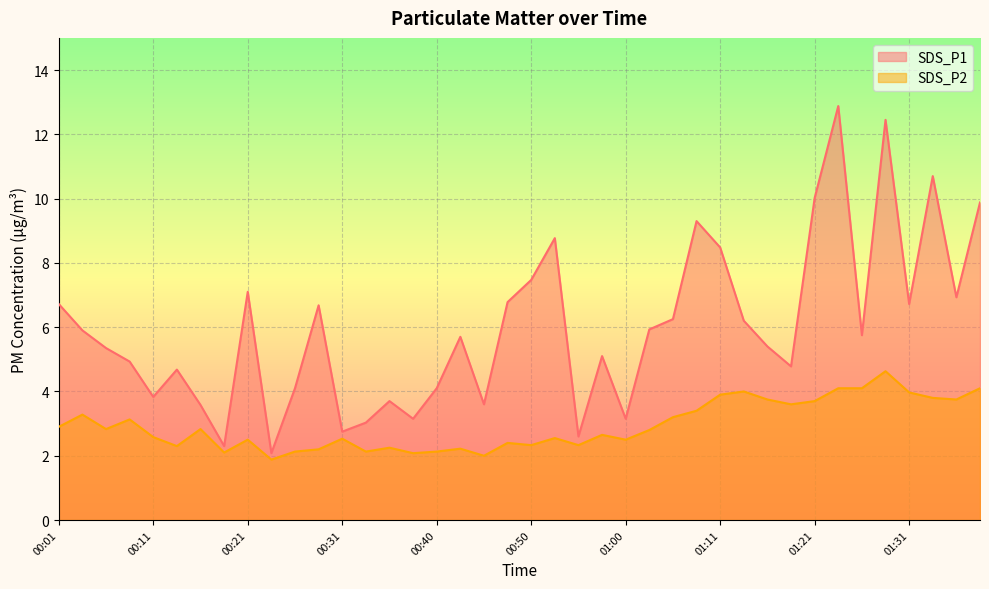

What is the total value across all series at 01:24?

17.0